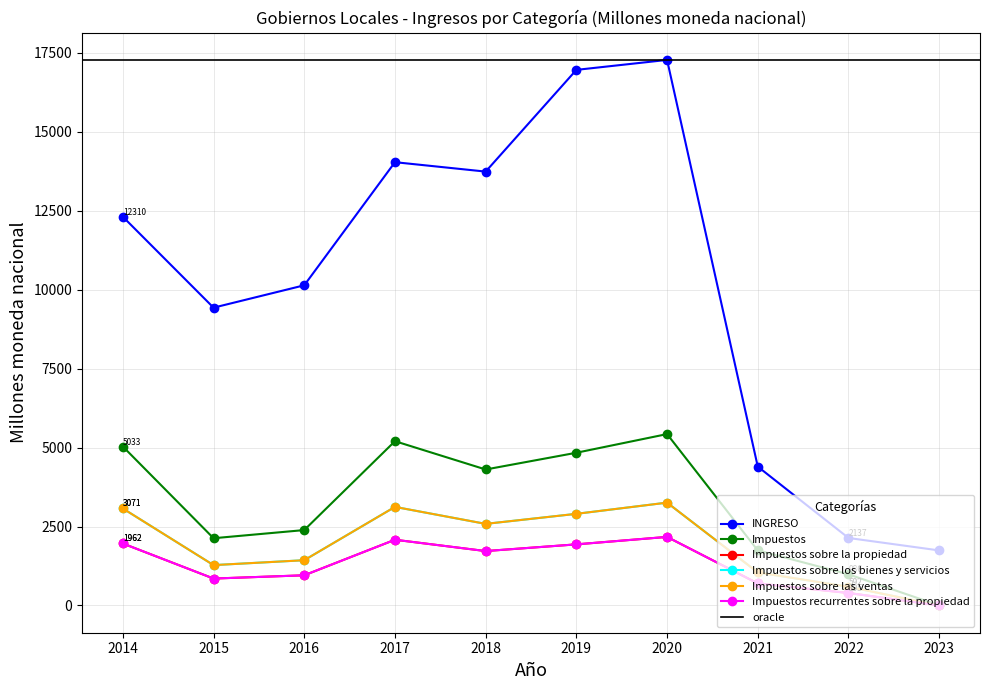

Does the chart display data point markers on the line(s)?

Yes